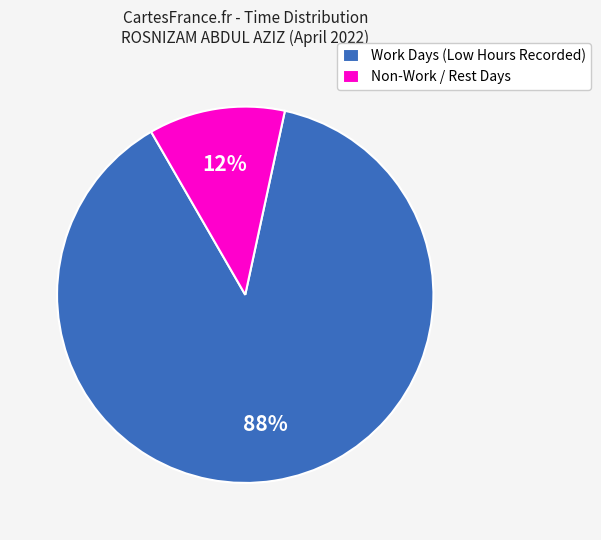

Combined, do Non-Work / Rest Days and Work Days (Low Hours Recorded) account for over 50%?

Yes